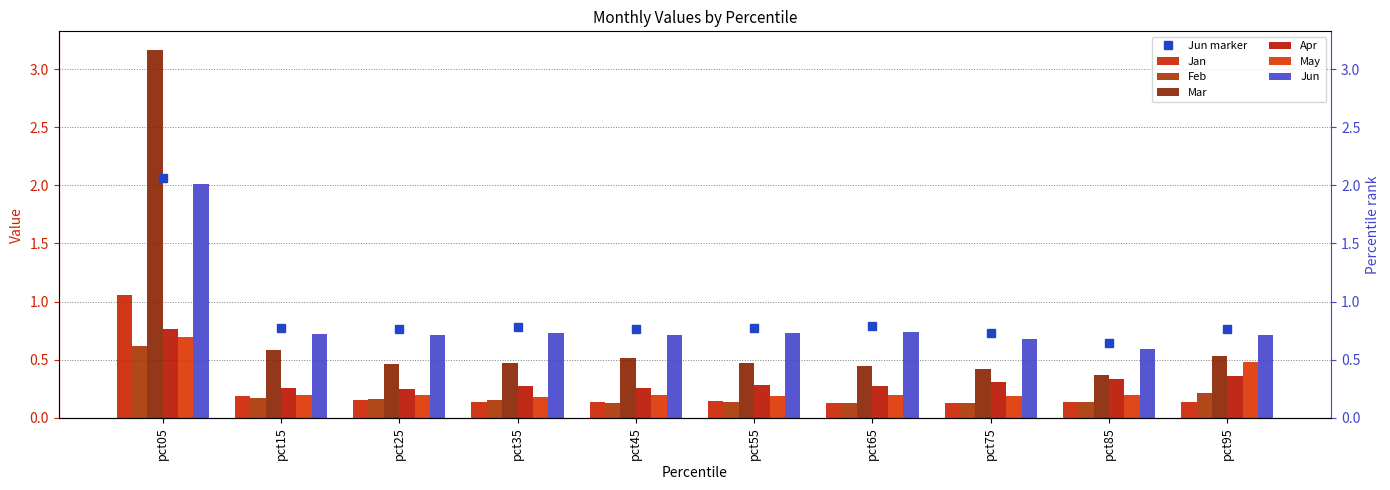

Reading left to right, what are all the values shown in this chart?

Jan: 1.1	0.2	0.1	0.1	0.1	0.1	0.1	0.1	0.1	0.1
Feb: 0.6	0.2	0.2	0.1	0.1	0.1	0.1	0.1	0.1	0.2
Mar: 3.2	0.6	0.5	0.5	0.5	0.5	0.4	0.4	0.4	0.5
Apr: 0.8	0.3	0.3	0.3	0.3	0.3	0.3	0.3	0.3	0.4
May: 0.7	0.2	0.2	0.2	0.2	0.2	0.2	0.2	0.2	0.5
Jun: 2.0	0.7	0.7	0.7	0.7	0.7	0.7	0.7	0.6	0.7